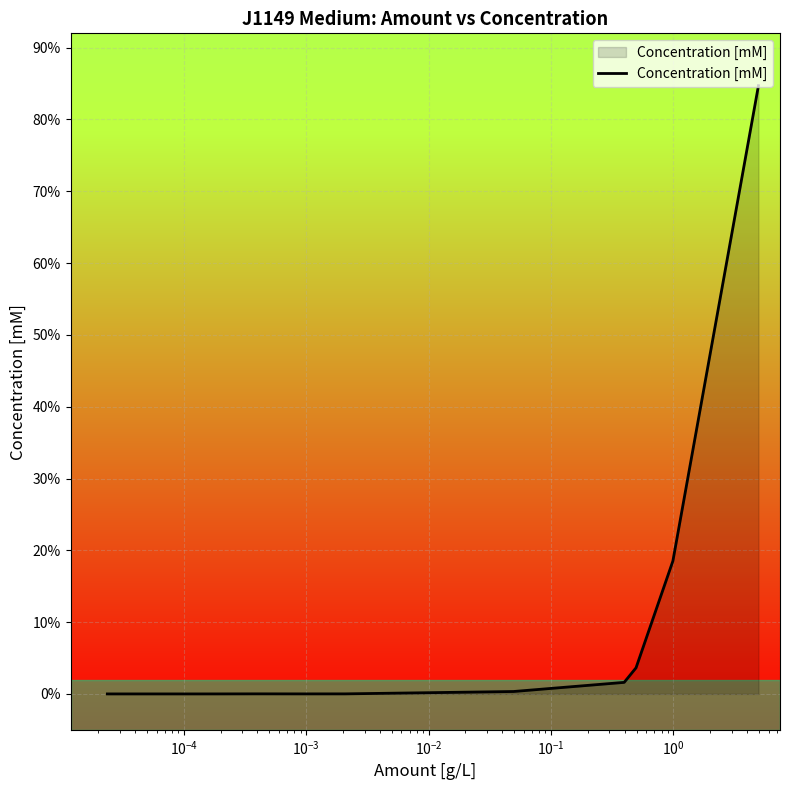

What is the maximum value shown in the chart?

84.7